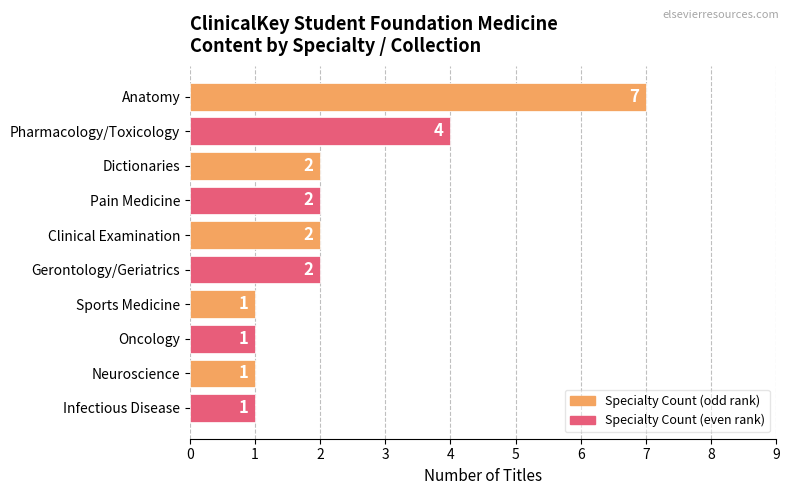

What is the difference between the maximum and minimum values?

6